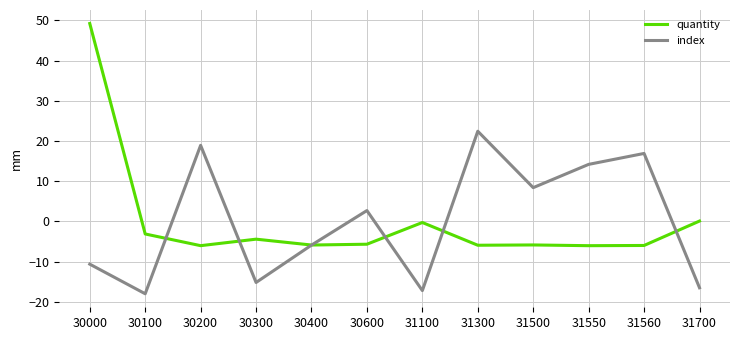

In index, how many points are higher than both neighbors (excluding endpoints)?

4